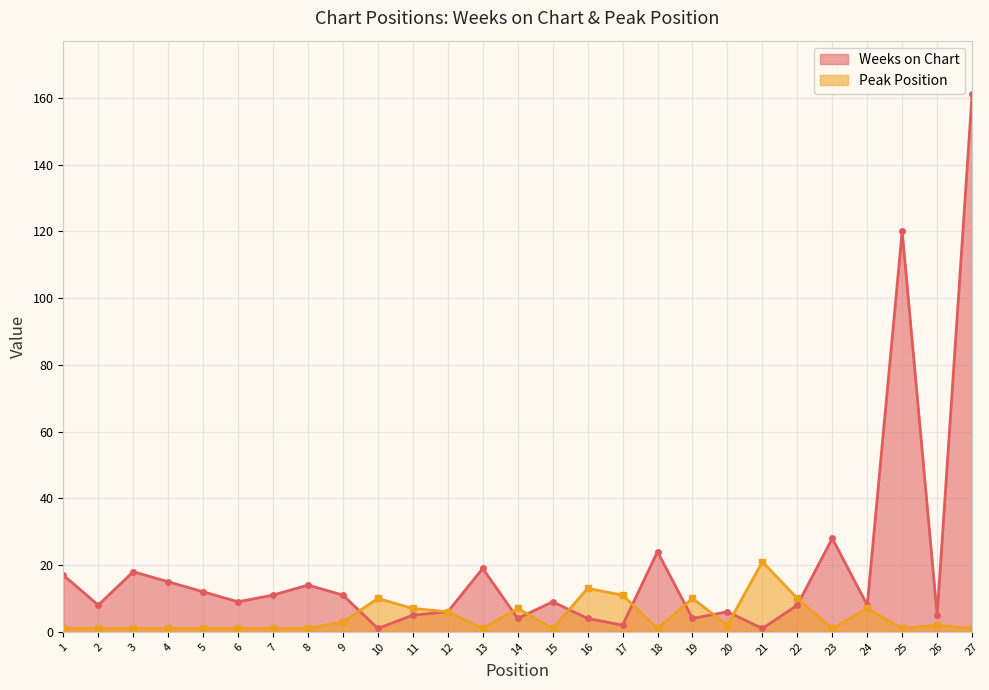

Is it true that Weeks on Chart equals 11 at 24?

False